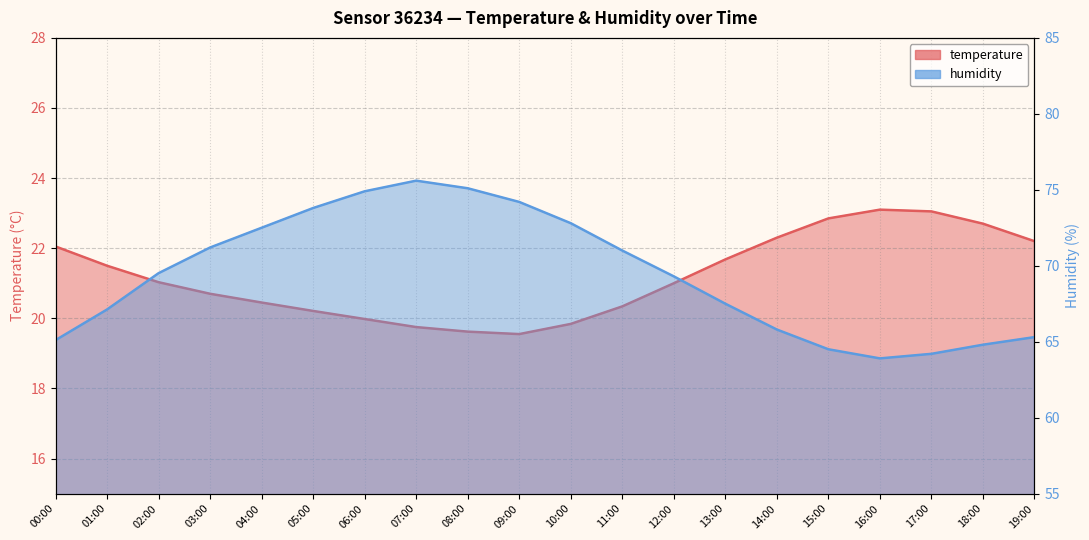

What is the difference between the humidity values at 05:00 and 14:00?

8.0